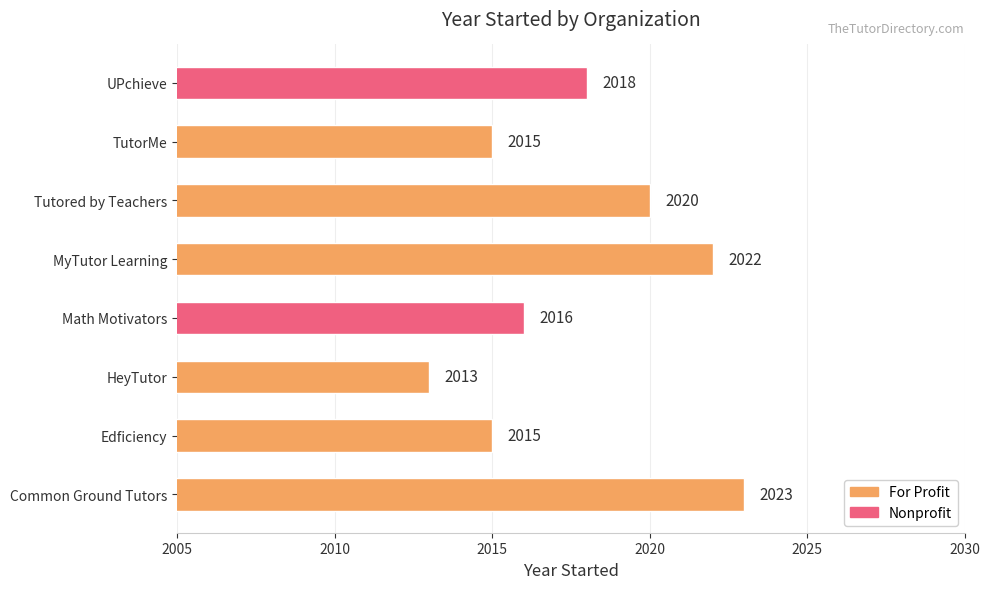

What is the average value?

2018